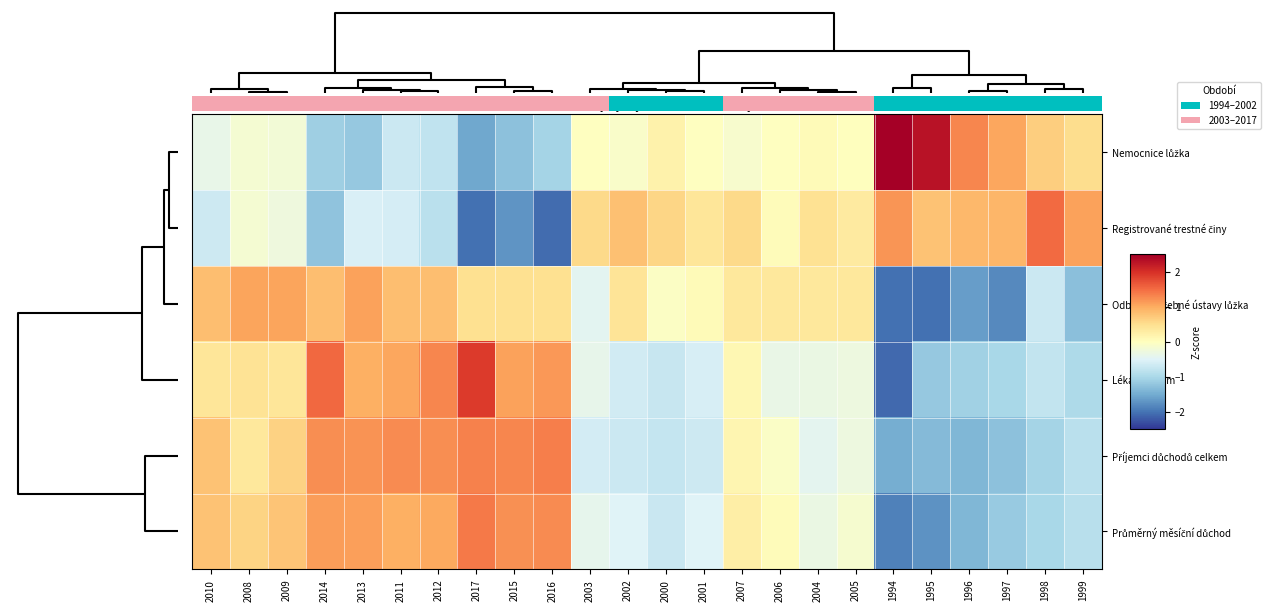

At how many categories does at least one series exceed 0?

24